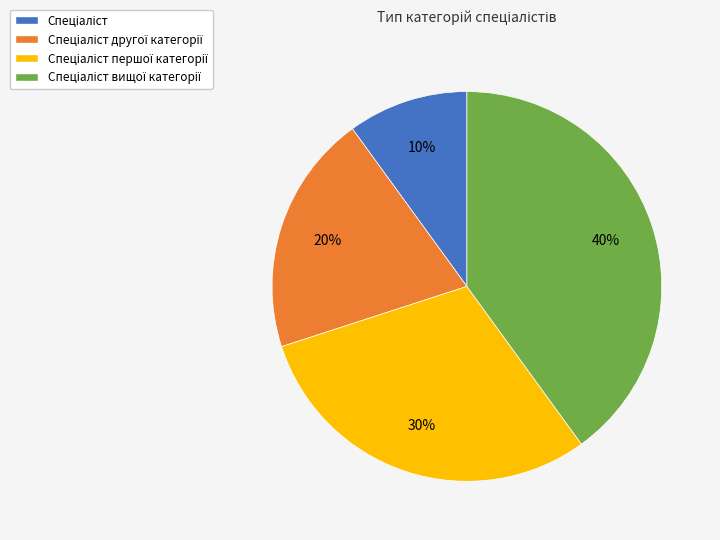

Does any single category account for the majority?

No